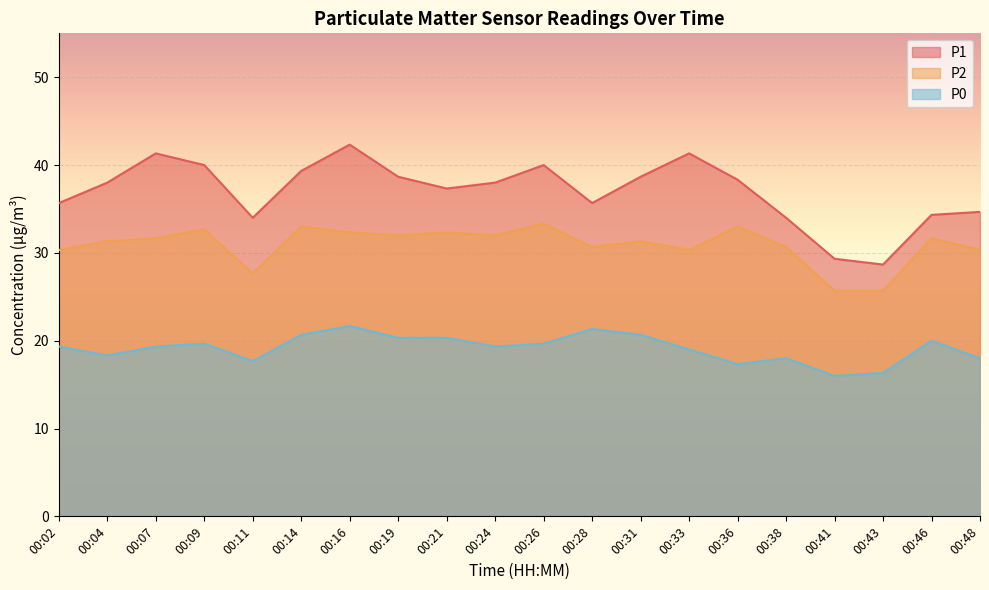

At which category is the sum across all series the highest?

00:16